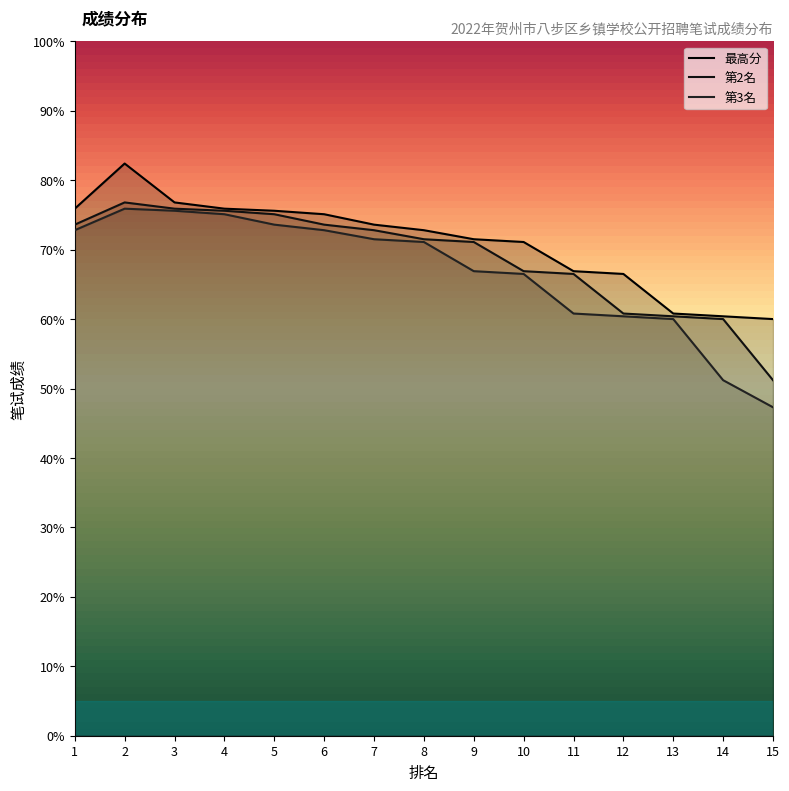

Reading left to right, transcribe all the data shown in this chart.

最高分: 1=75.9	2=82.4	3=76.8	4=75.9	5=75.6	6=75.1	7=73.6	8=72.8	9=71.5	10=71.1	11=66.9	12=66.5	13=60.8	14=60.4	15=60.0
第2名: 1=73.6	2=76.8	3=75.9	4=75.6	5=75.1	6=73.6	7=72.8	8=71.5	9=71.1	10=66.9	11=66.5	12=60.8	13=60.4	14=60.0	15=51.2
第3名: 1=72.8	2=75.9	3=75.6	4=75.1	5=73.6	6=72.8	7=71.5	8=71.1	9=66.9	10=66.5	11=60.8	12=60.4	13=60.0	14=51.2	15=47.3